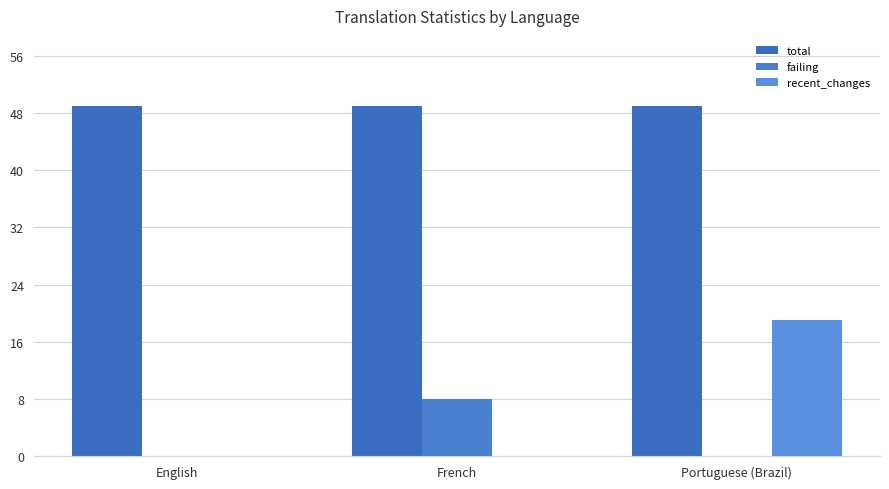

How many series are shown in this chart?

3